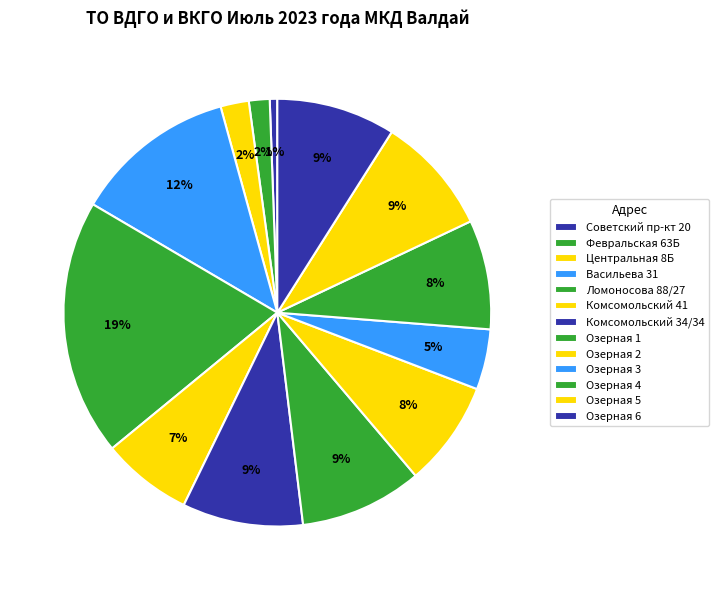

How many segments does this pie chart have?

13